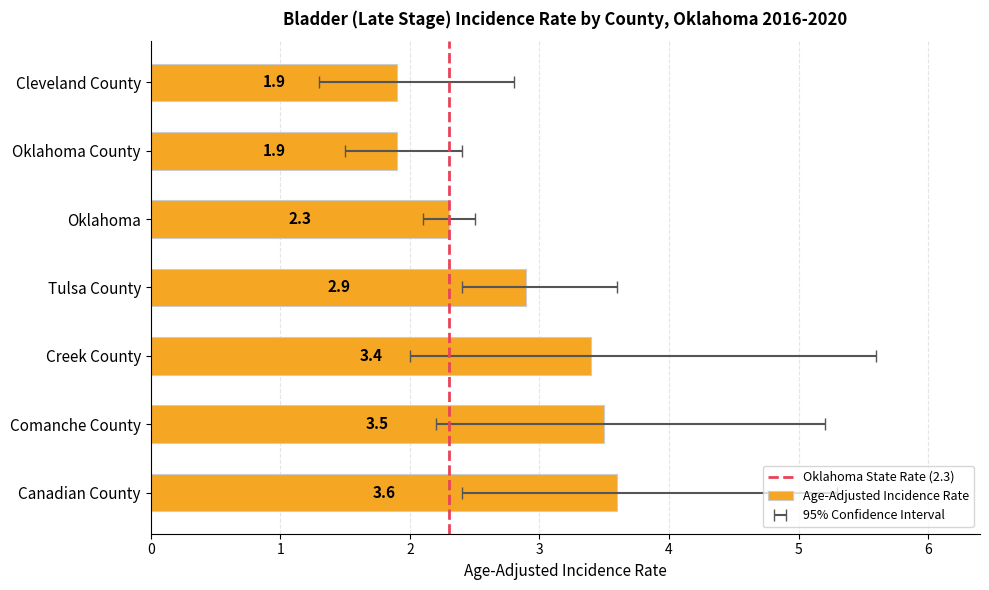

Which has a higher value, Oklahoma or Comanche County?

Comanche County